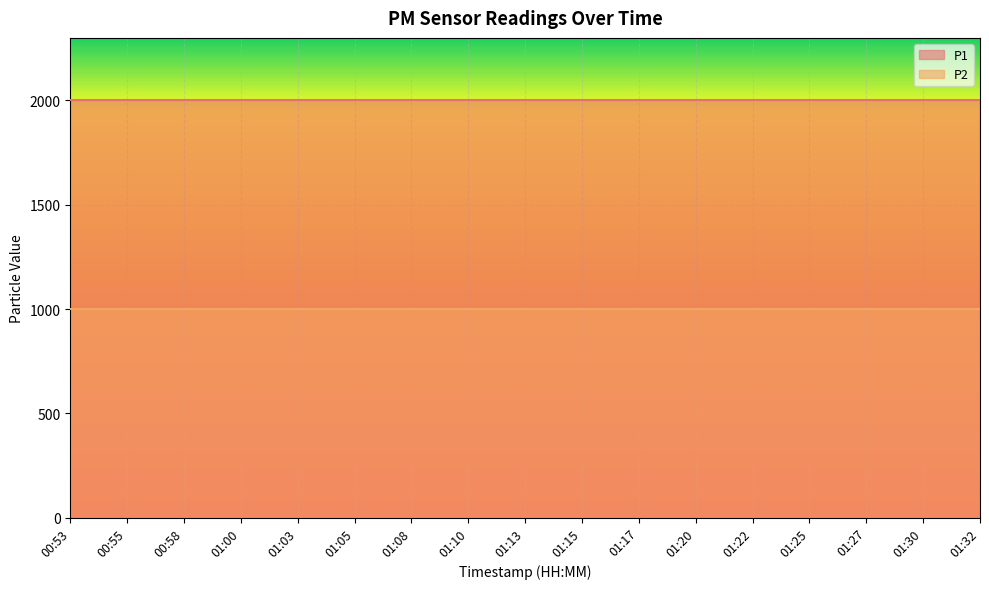

What position from the left is 01:17?

11